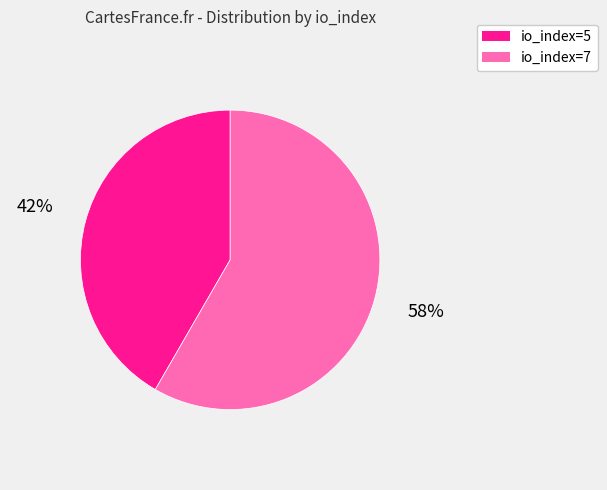

Is it true that io_index=7 is 58% of the pie?

True